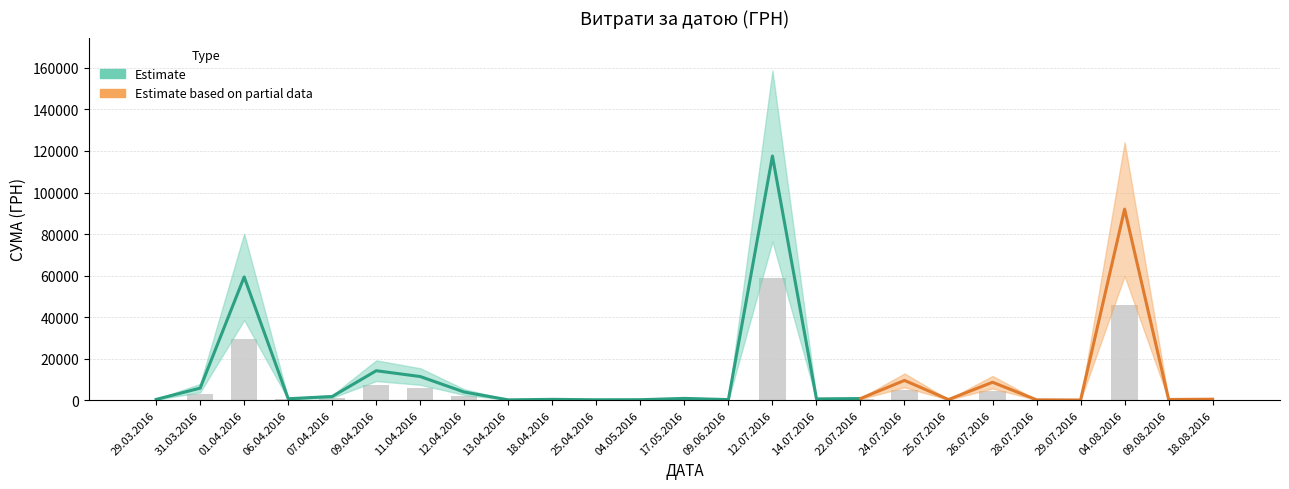

What is the sum of the values at 14.07.2016 and 11.04.2016?

6135.4